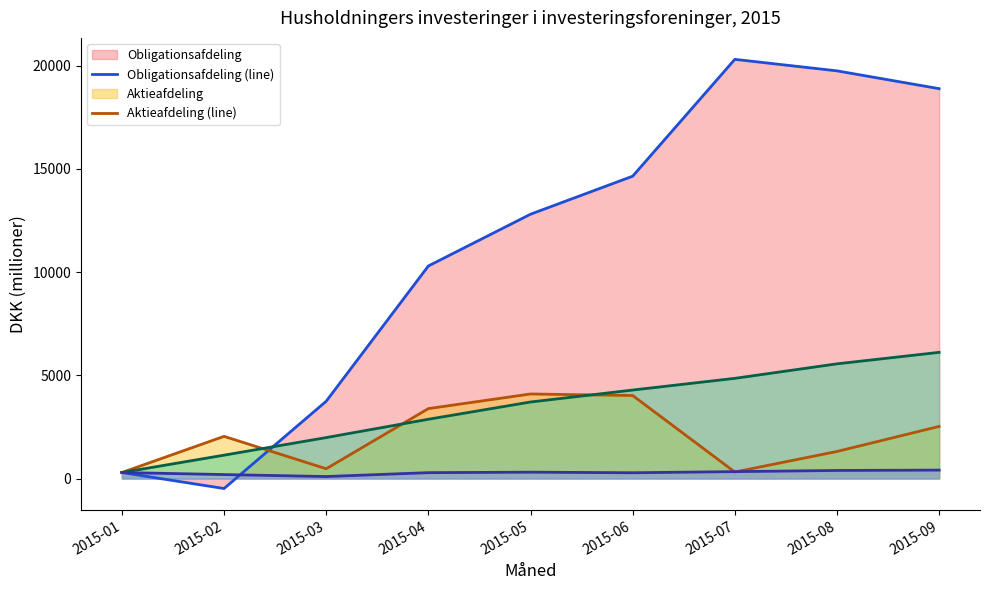

At which category does Aktieafdeling (line) reach its first local peak?

2015-02